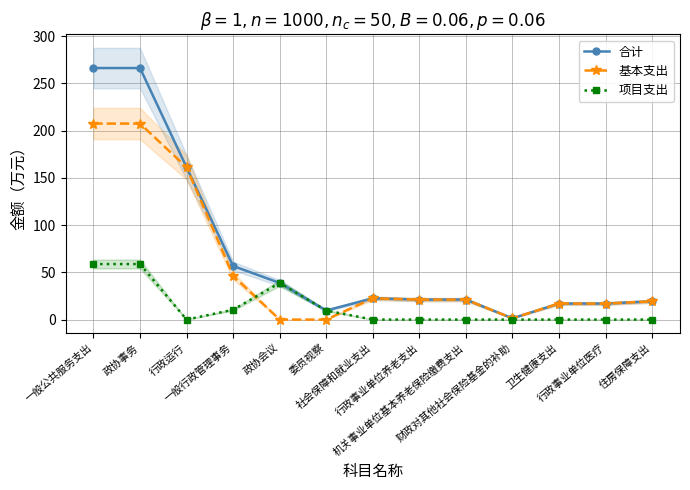

What is the label of the 5th point from the left?

政协会议